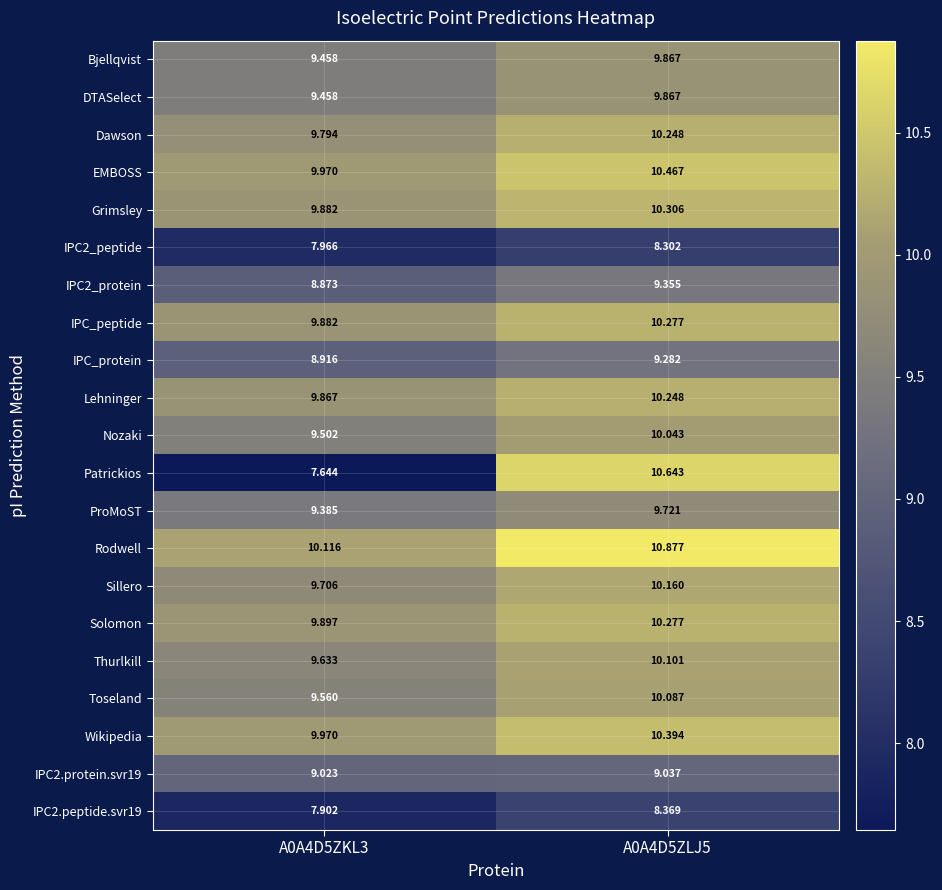

Between A0A4D5ZKL3 and A0A4D5ZLJ5, which series saw the biggest shift?

Patrickios